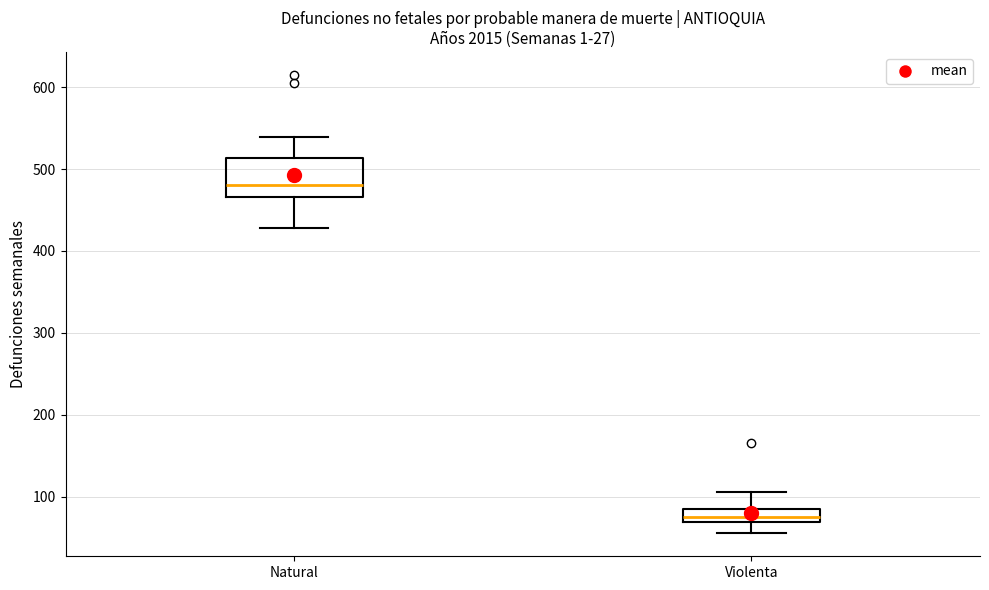

Reading left to right, read every box against the y-axis: the position of its median line, the range the box covers, and the ends of its whiskers. The values are not printed on the chart, so give them approximately, as read against the axis.

Natural: median 480, box 470 to 510, whiskers 430 to 540
Violenta: median 80, box 70 to 90, whiskers 60 to 110